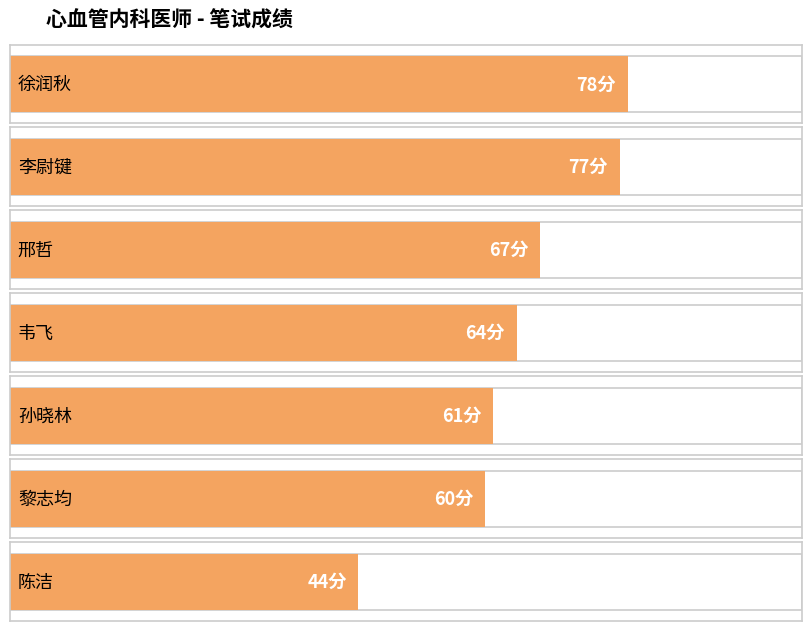

At which category does the chart reach its peak across all series?

徐润秋